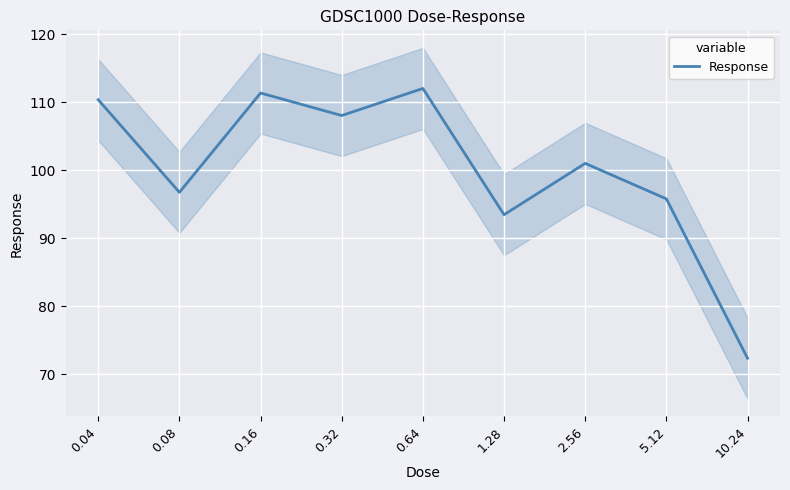

How many data points does each series have?

9